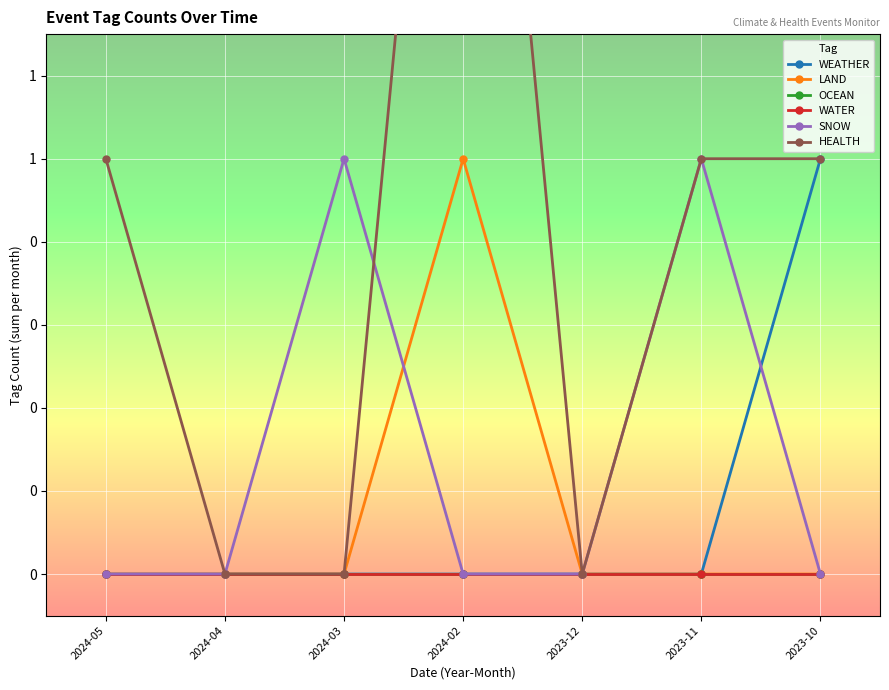

Rank the series by their maximum value, from lowest to highest.

OCEAN, WATER, WEATHER, LAND, SNOW, HEALTH